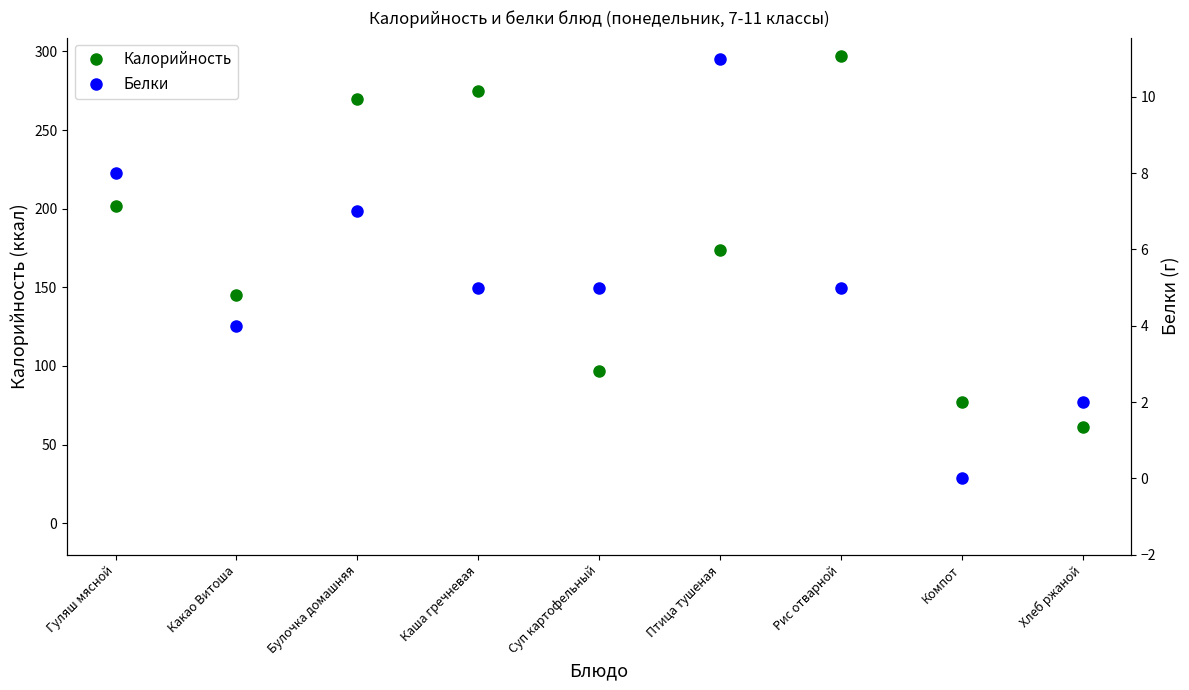

At which category does Калорийность reach its first local peak?

Каша гречневая